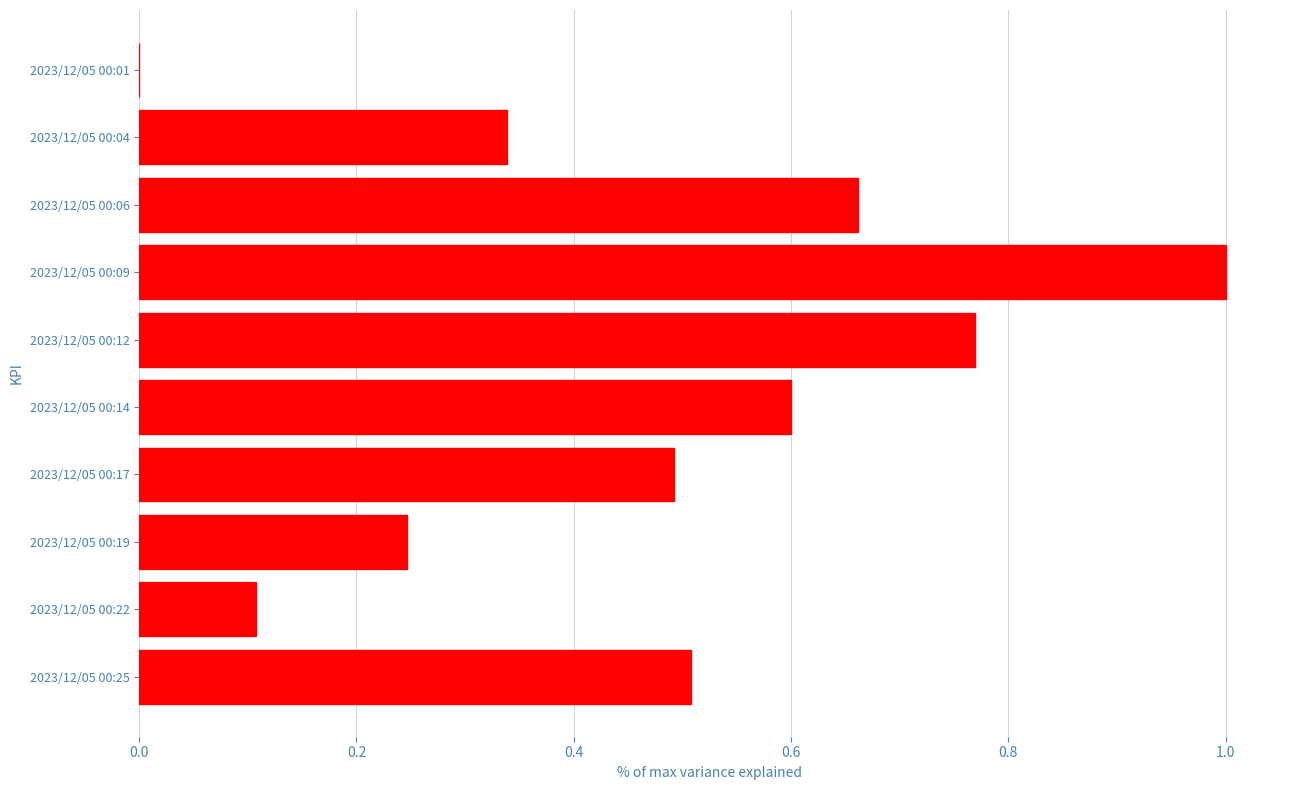

At which category does the chart reach its peak across all series?

2023/12/05 00:09